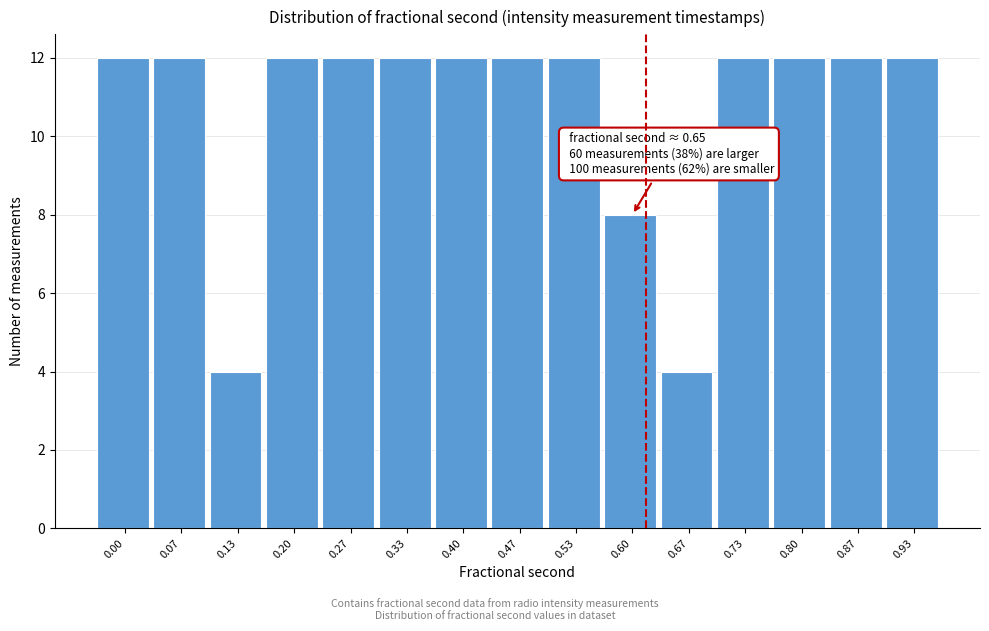

Reading left to right, transcribe all the data shown in this chart.

0.00=12	0.07=12	0.13=4	0.20=12	0.27=12	0.33=12	0.40=12	0.47=12	0.53=12	0.60=8	0.67=4	0.73=12	0.80=12	0.87=12	0.93=12